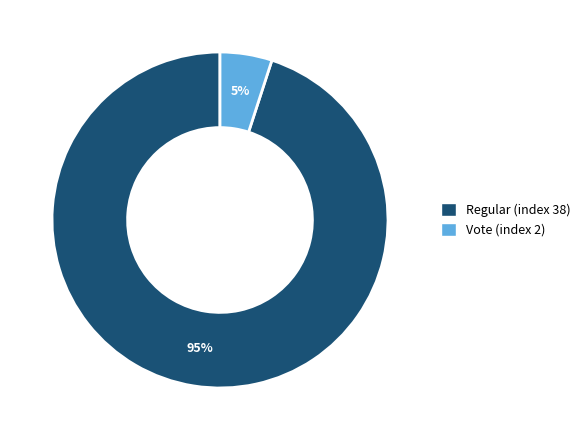

Combined, do Vote (index 2) and Regular (index 38) account for over 50%?

Yes